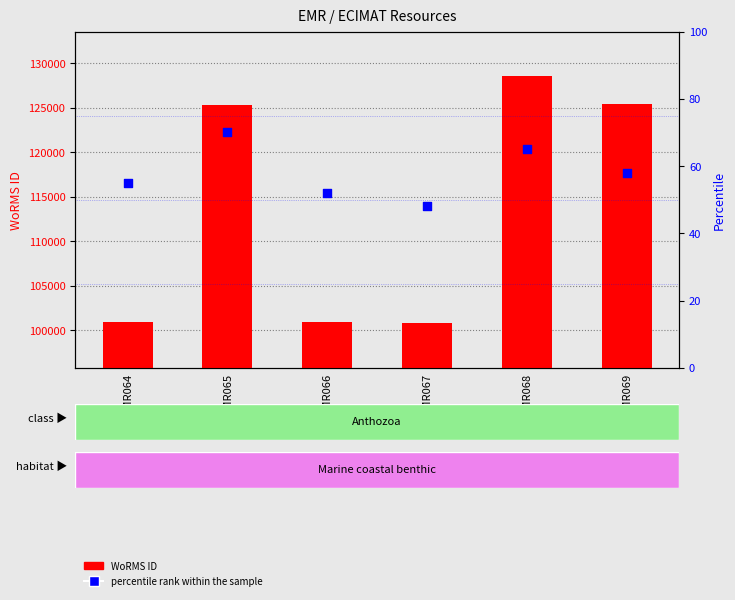

Which series has the largest total across all categories?

WoRMS ID